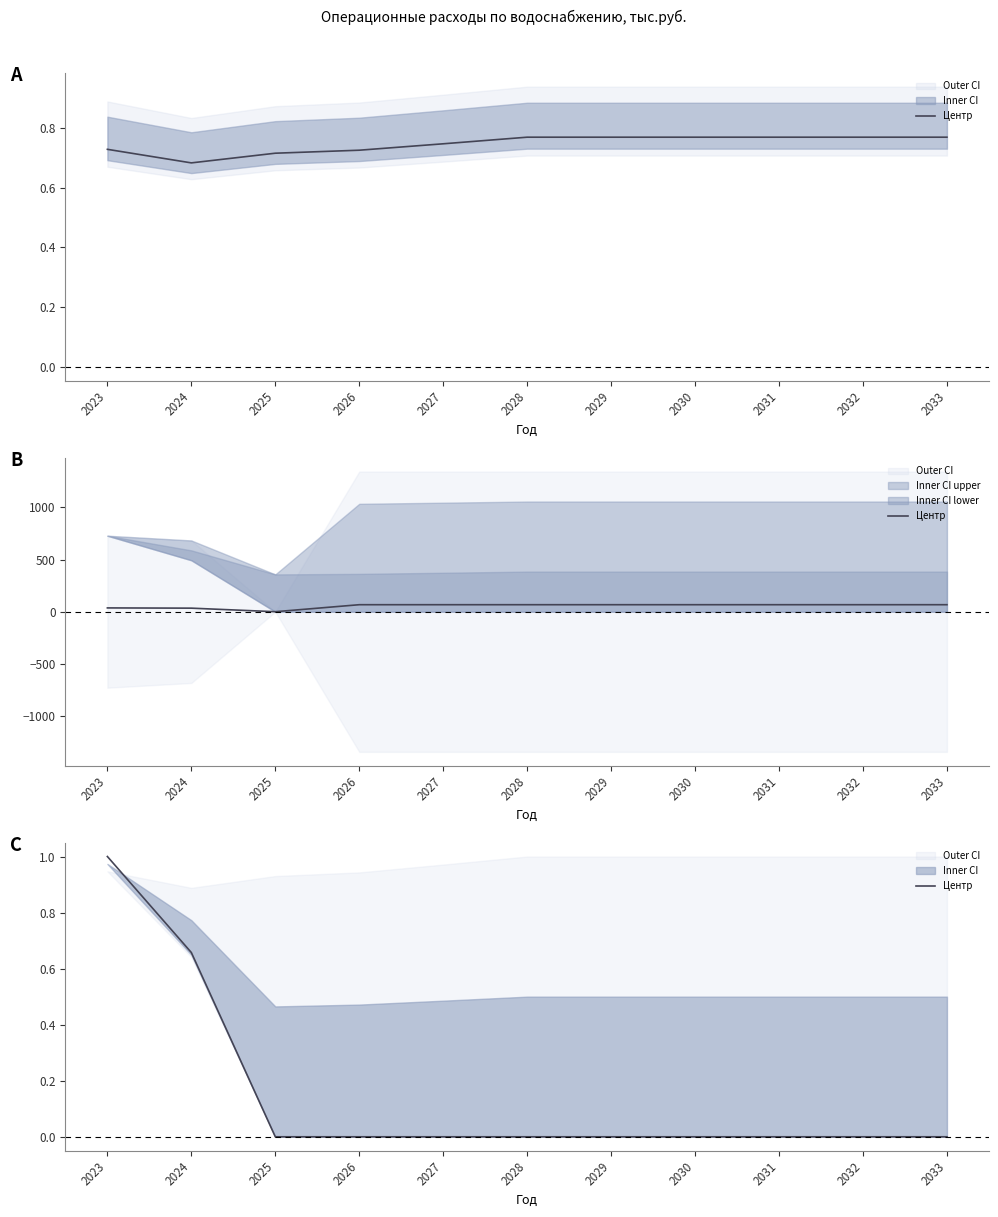

At which category does the chart reach its peak across all series?

2023